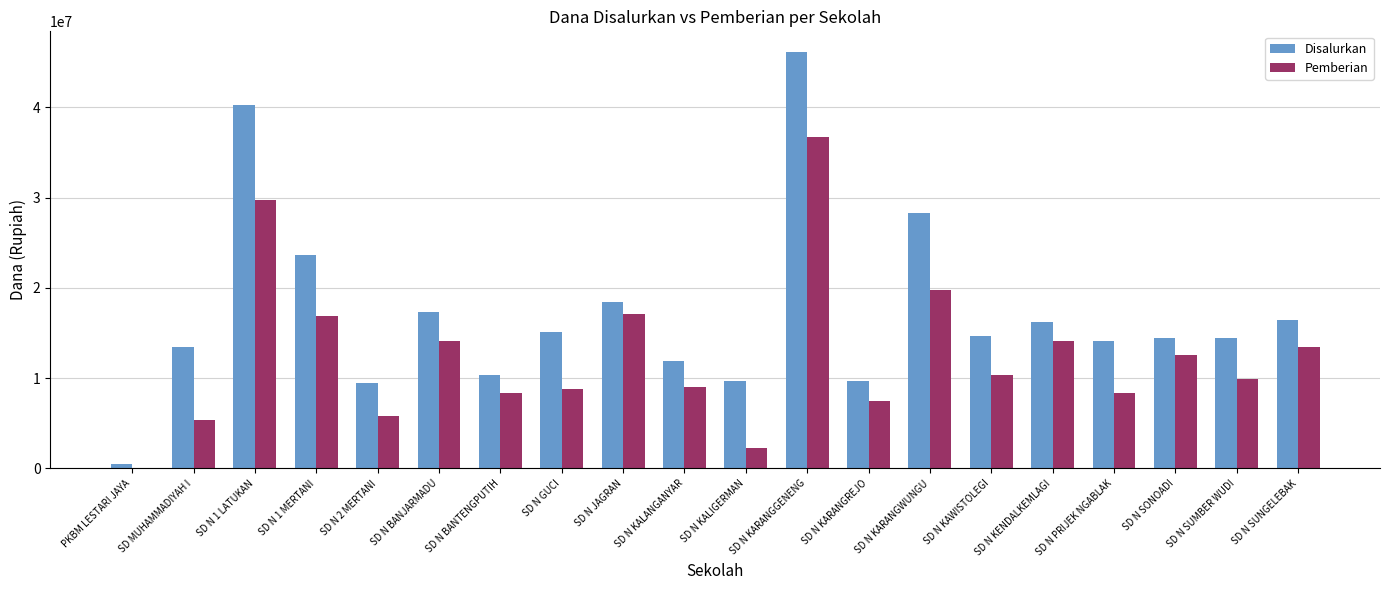

Is it true that Disalurkan equals 11925000 at SD N KALANGANYAR?

True